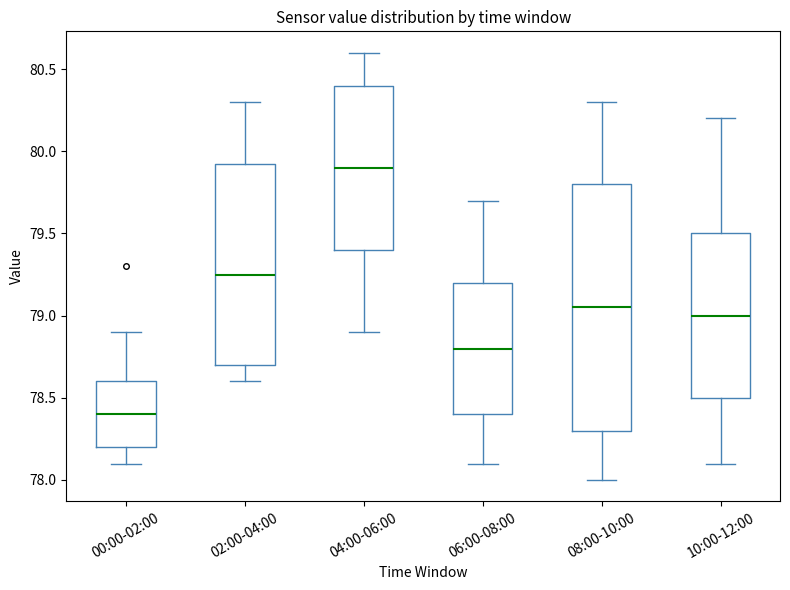

Which box has the lowest median line?

00:00-02:00